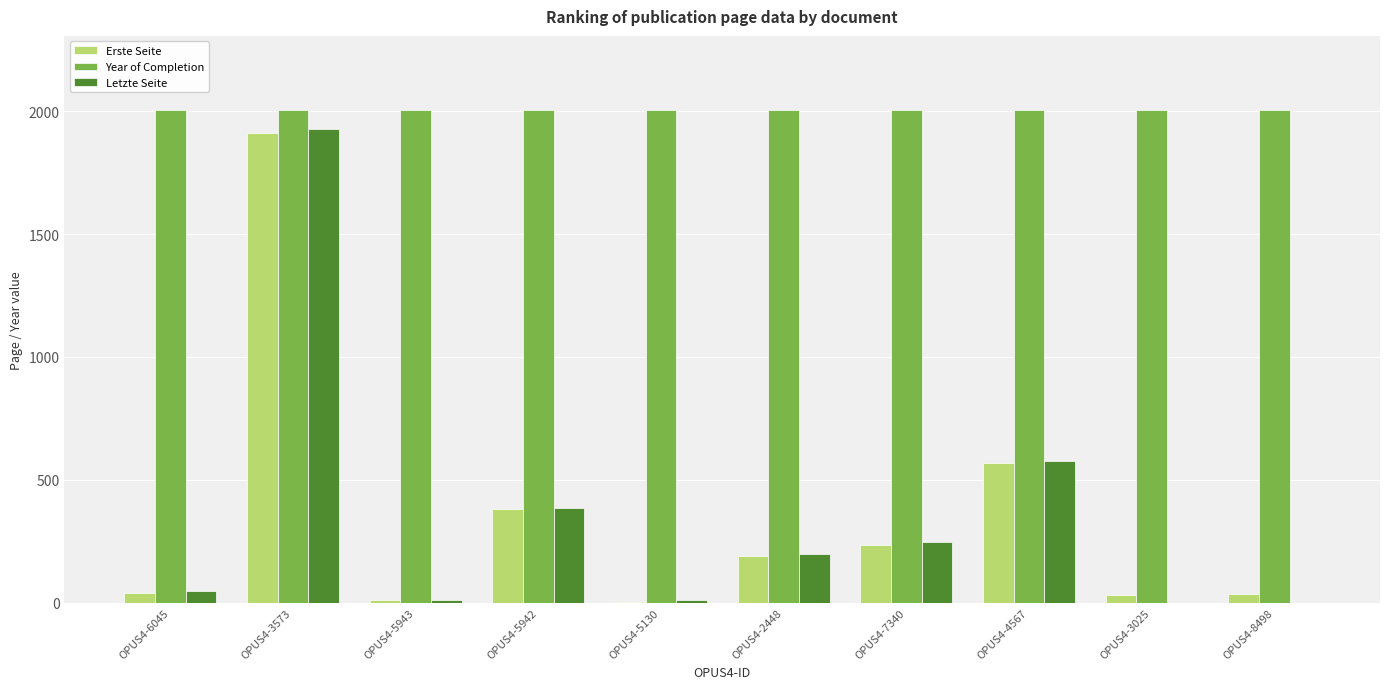

What is the sum of all Erste Seite values?

3407